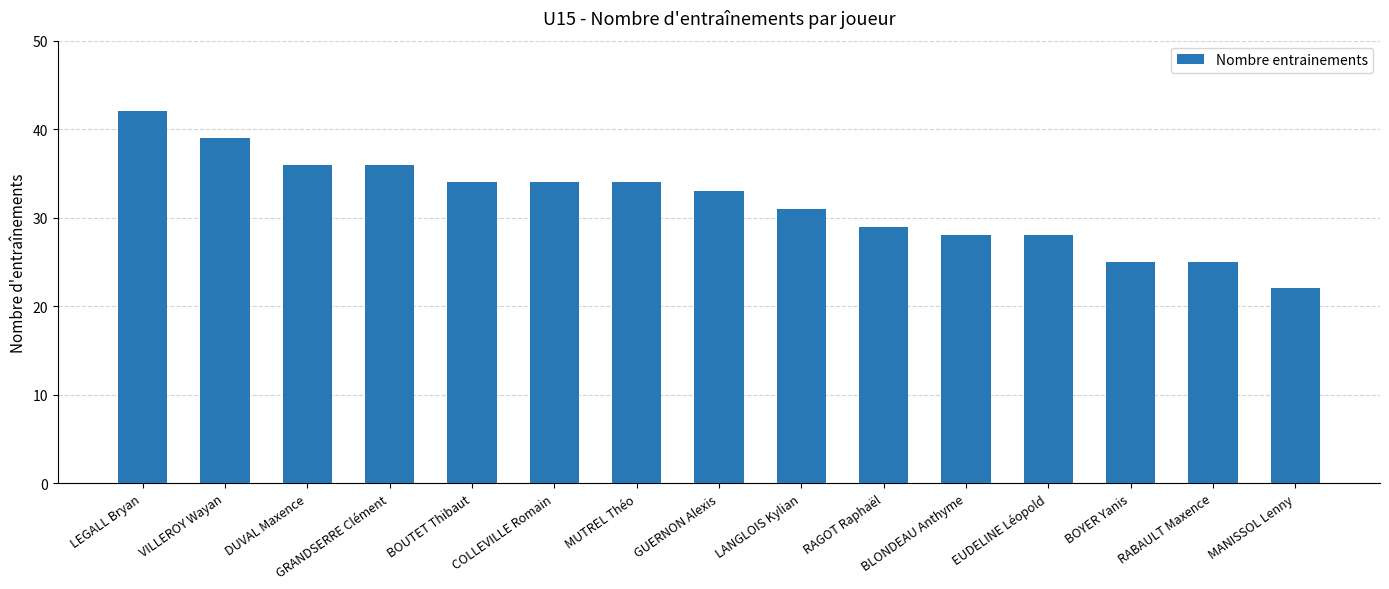

What is the greatest value displayed?

42